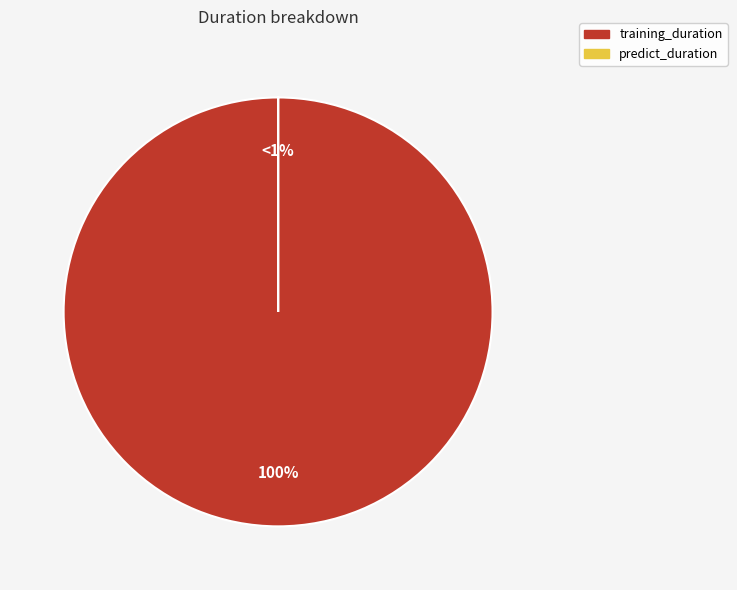

To the nearest percent, what is the average slice percentage?

50%